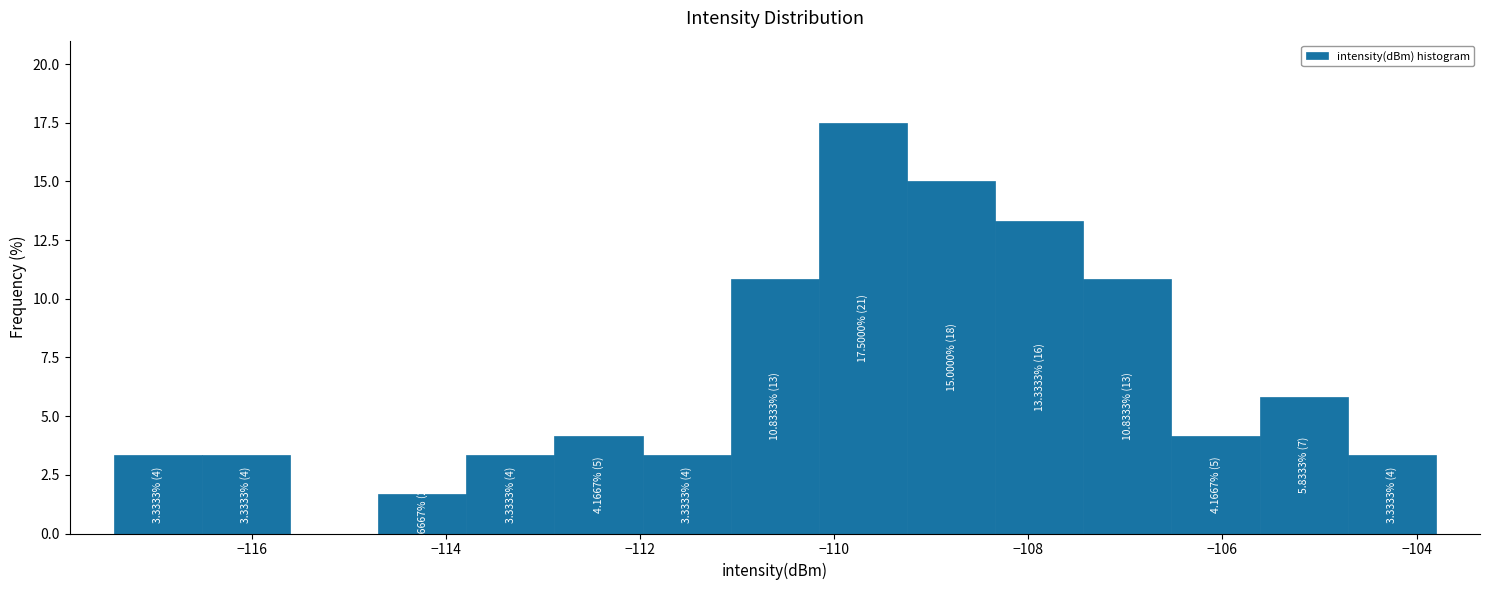

Which range on the x-axis has the tallest bar?

-110.2 to -109.2